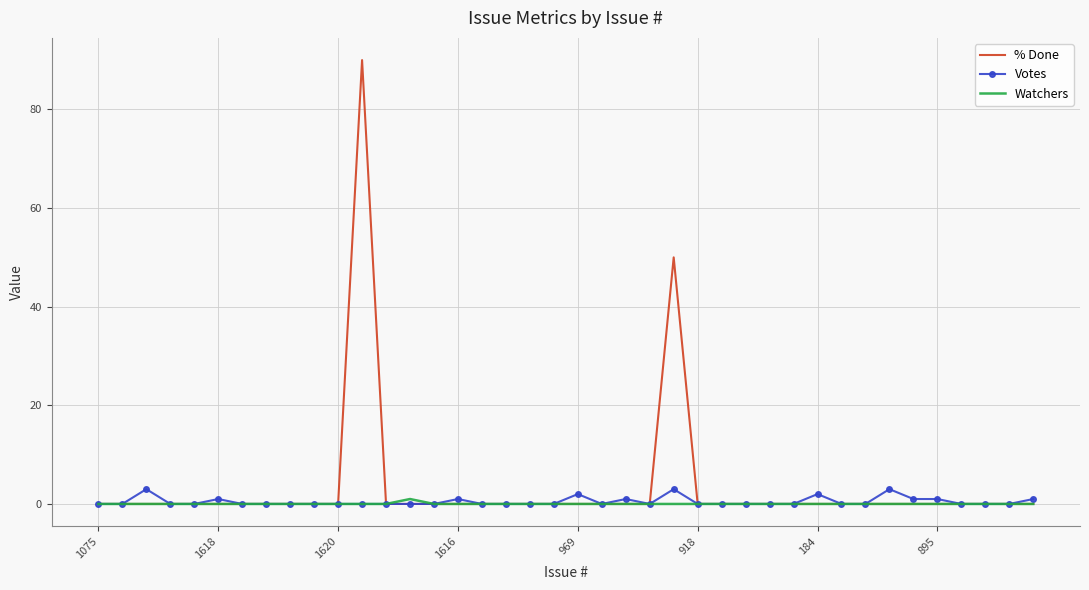

Which series has the widest spread of values?

% Done